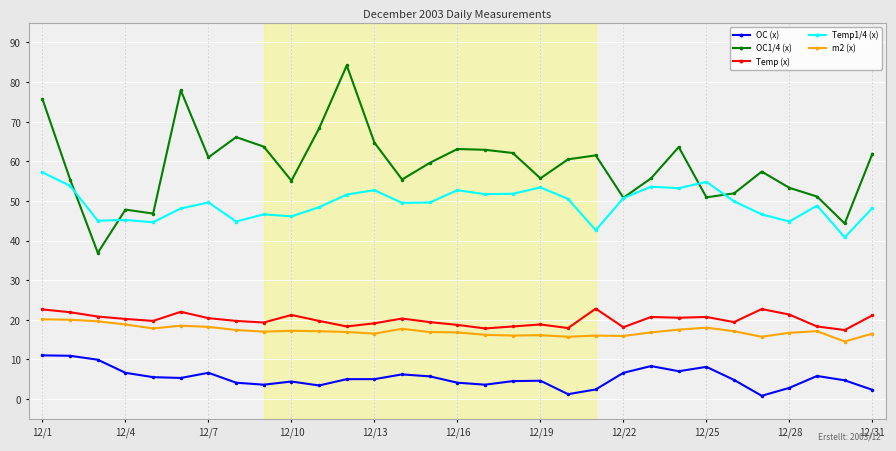

True or false: OC1/4 (x) and m2 (x) cross at least once.

False